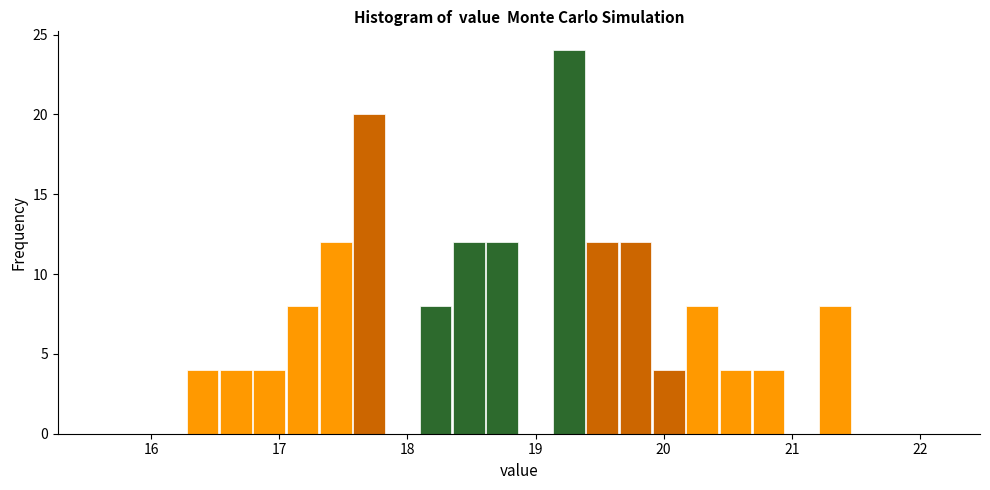

Read against the x-axis, roughly where is the centre of the tallest bar?

19.3